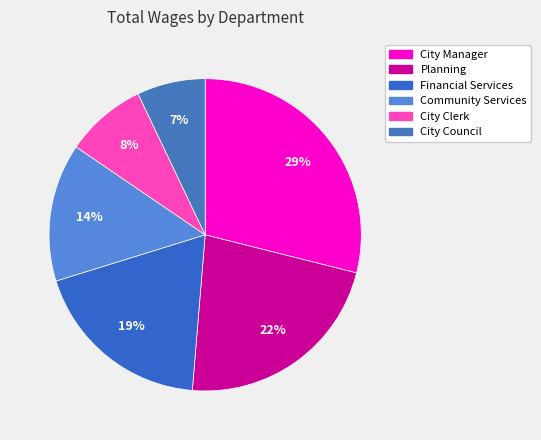

Is it true that Financial Services is 9% of the pie?

False